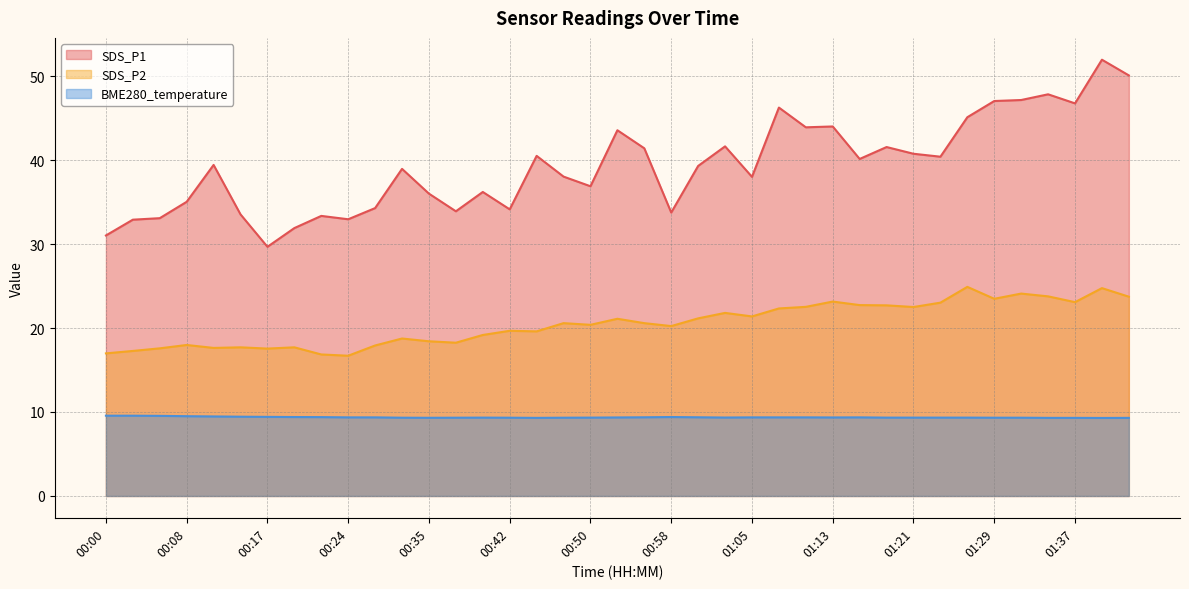

List the labels in order of BME280_temperature value, largest first.

00:00, 00:03, 00:06, 00:08, 00:11, 00:14, 00:17, 00:19, 00:58, 00:22, 00:55, 01:00, 00:24, 00:27, 01:05, 01:08, 01:11, 01:16, 00:52, 01:13, 01:03, 00:40, 00:50, 01:18, 01:21, 01:24, 01:27, 00:32, 00:37, 00:42, 00:47, 01:29, 01:32, 00:35, 00:45, 01:34, 01:37, 01:42, 01:39